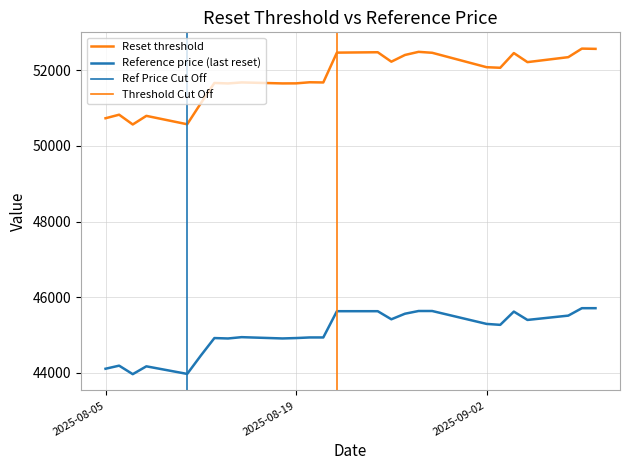

How many values in the Reference price (last reset) series exceed 45271?

13